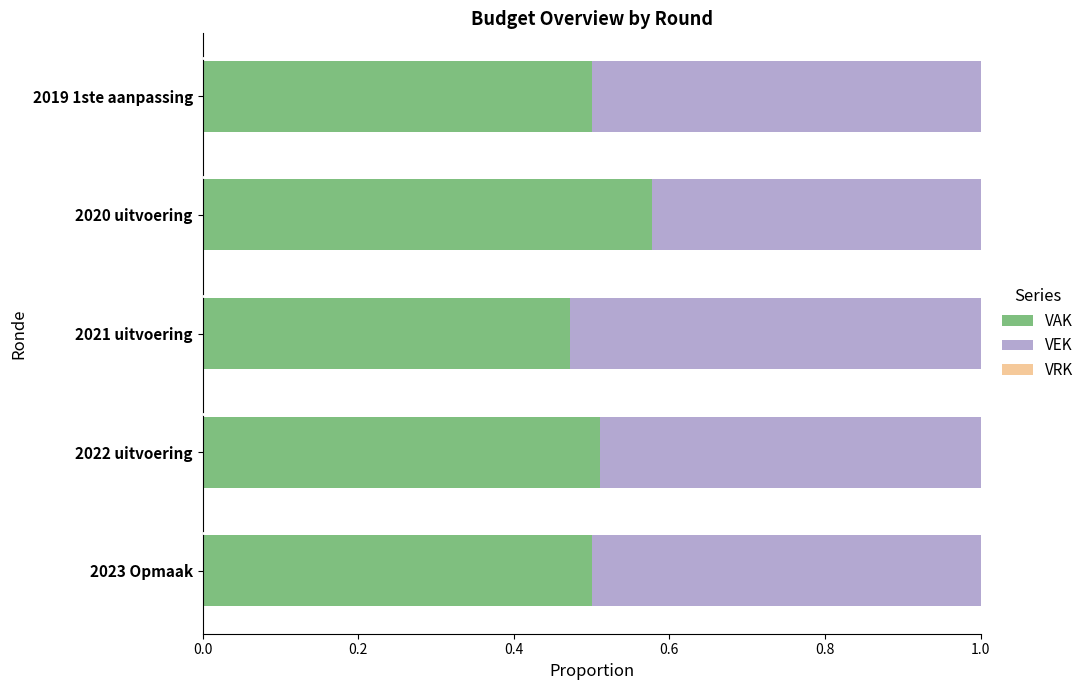

The VAK series shows 0.9 at 2020 uitvoering. True or false?

False